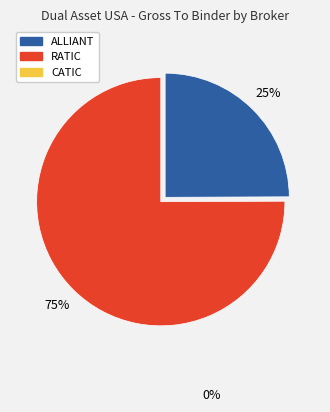

To the nearest percent, what is the average slice percentage?

50%